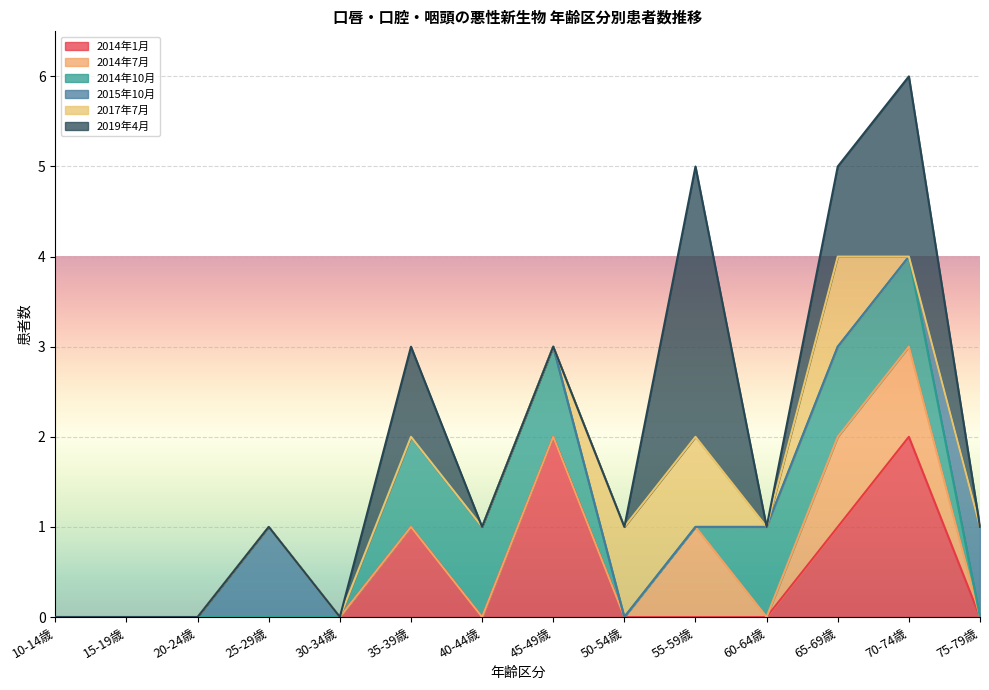

Between 10-14歳 and 75-79歳, which series saw the biggest shift?

2015年10月